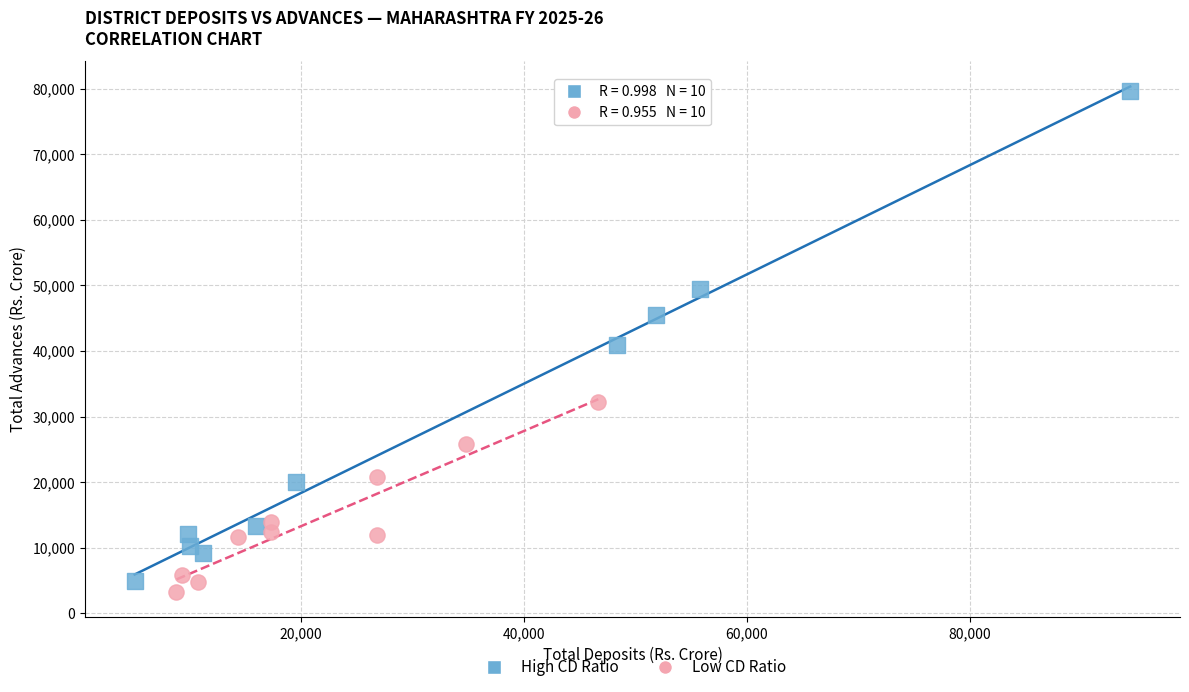

Which series reaches the maximum Y coordinate?

High CD Ratio